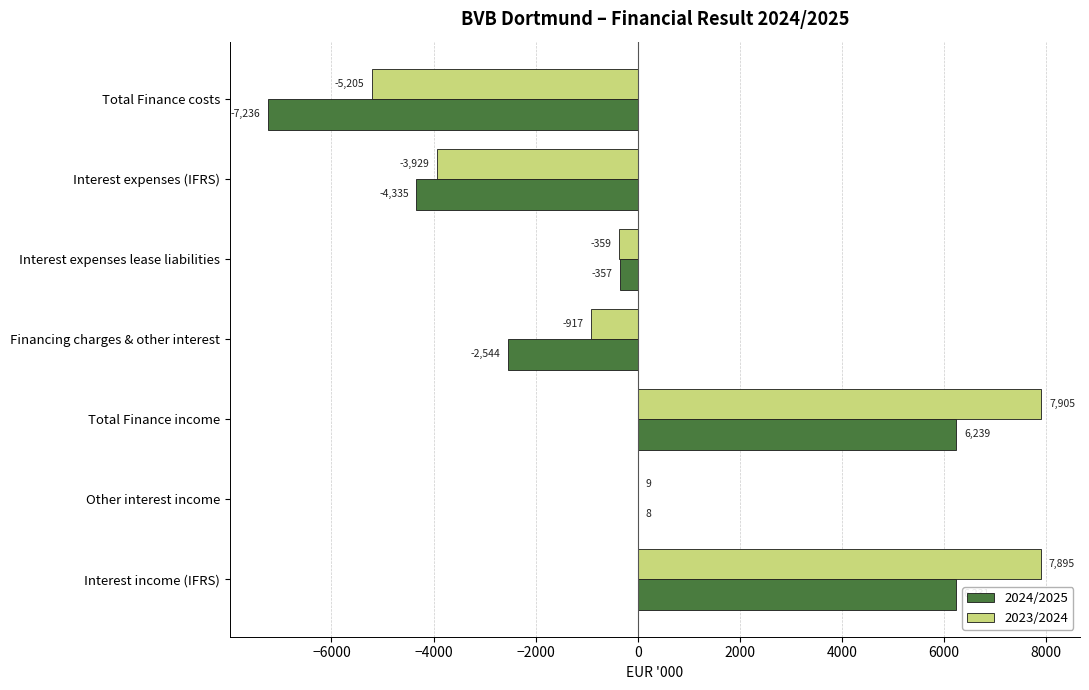

True or false: 2023/2024 has a value of 7905 at Total Finance income.

True